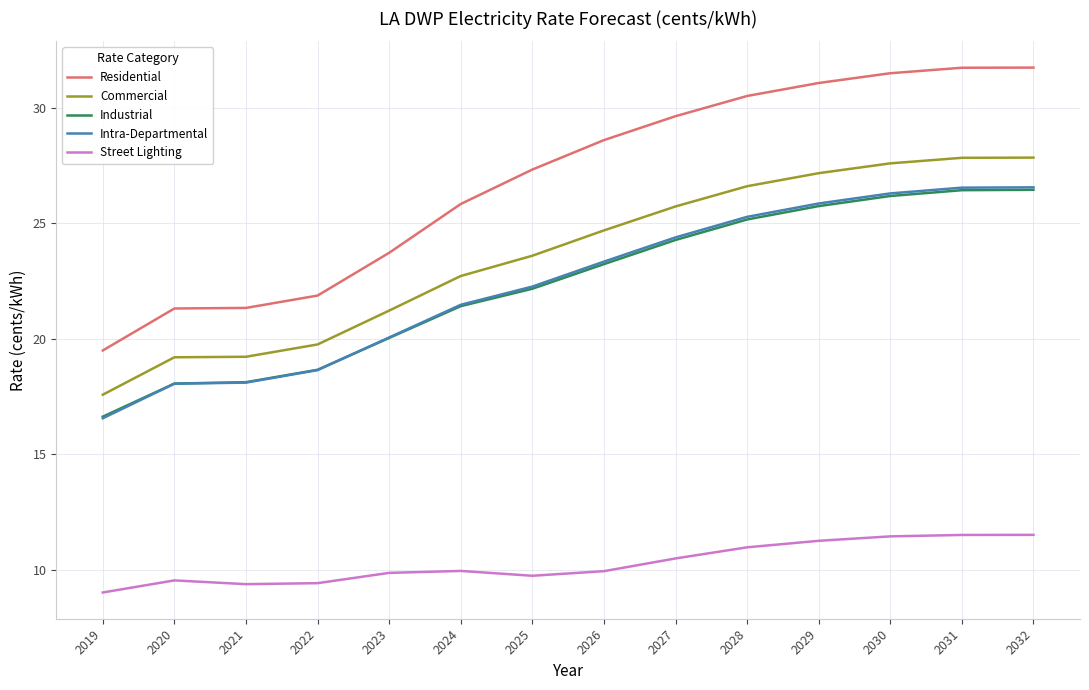

What is the highest value of the Residential series?

31.7